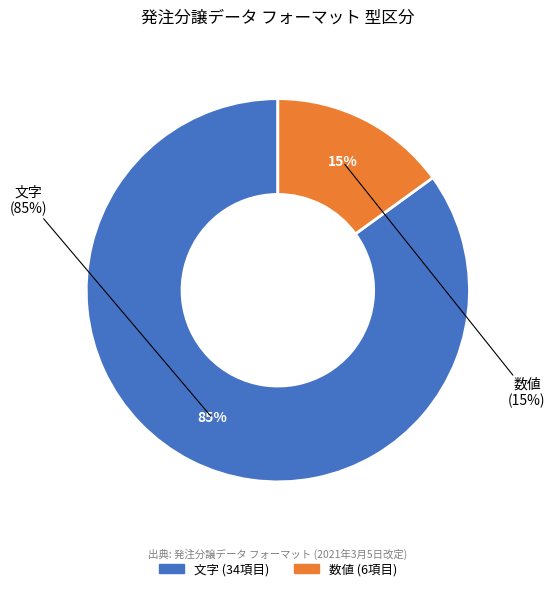

Do 数値 and 文字 together represent more than half of the pie?

Yes